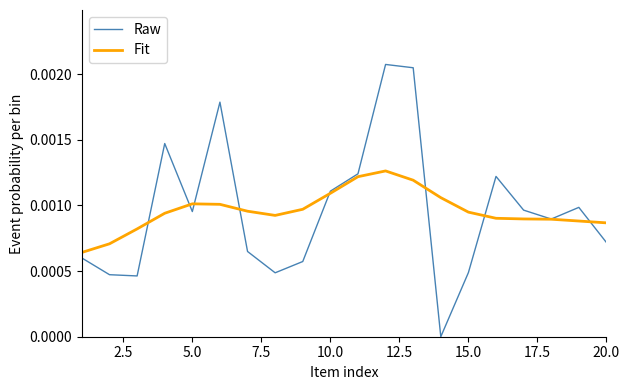

Which series has the widest spread of values?

Raw